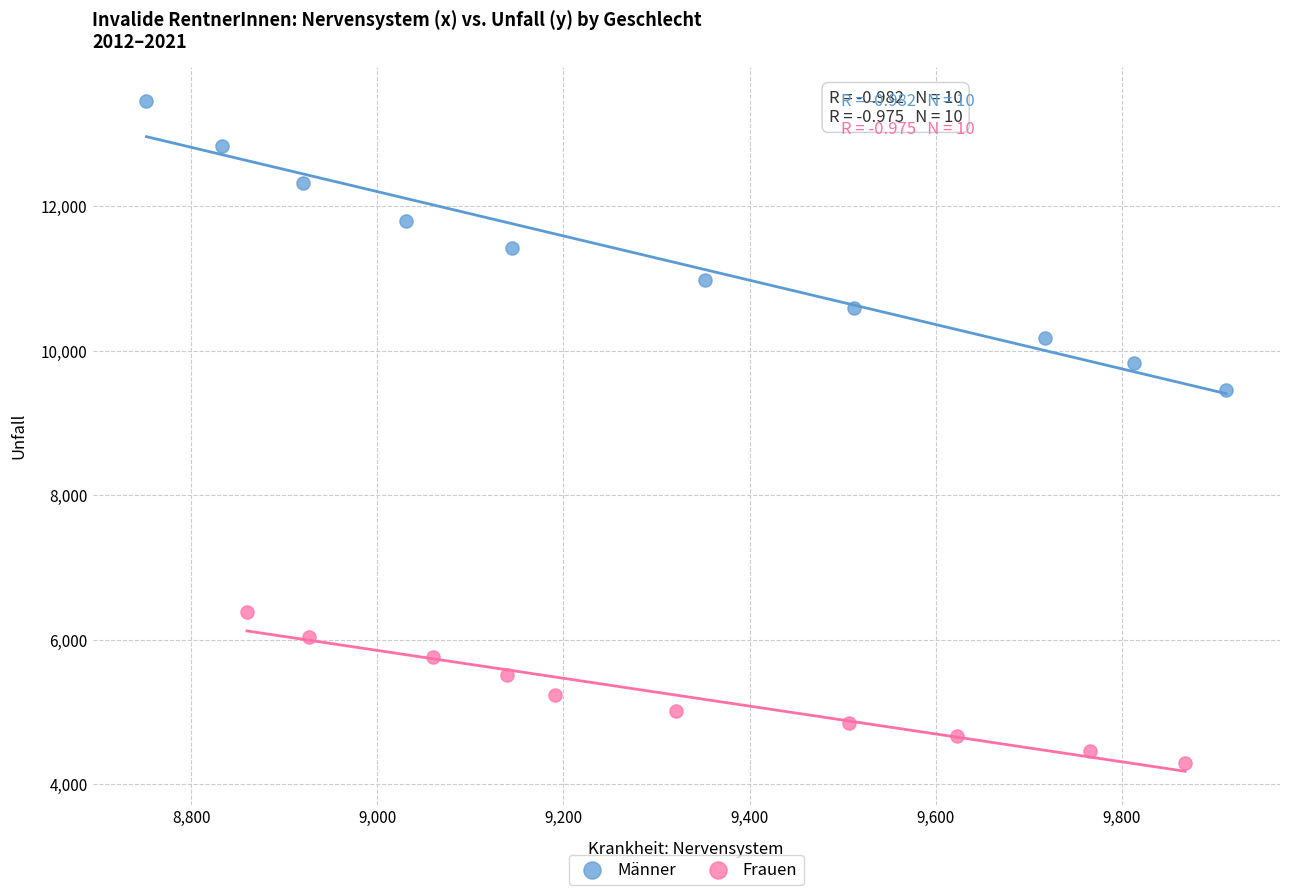

Which series contains the lowest Y value?

Frauen